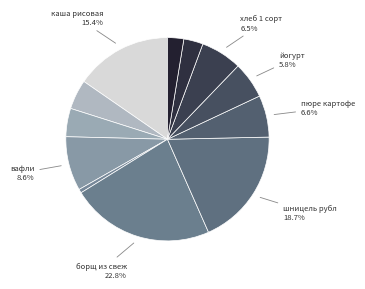

Rank the categories by value from lowest to highest.

овощи нарезка, яблоко, чай с сахаром, хлеб 1 сорт (завтрак), чай с молоком, йогурт, хлеб 1 сорт (обед), пюре картофельное, вафли, каша рисовая с изюмом, шницель рубленый, борщ из свежей капусты